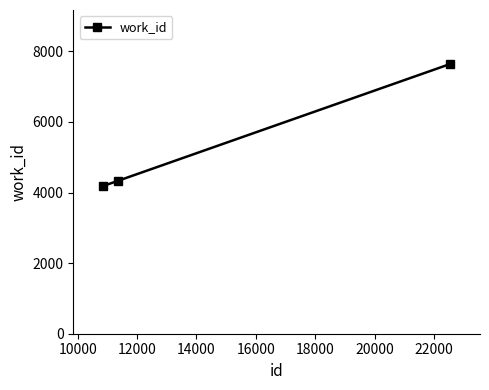

What is the minimum value shown in the chart?

4183